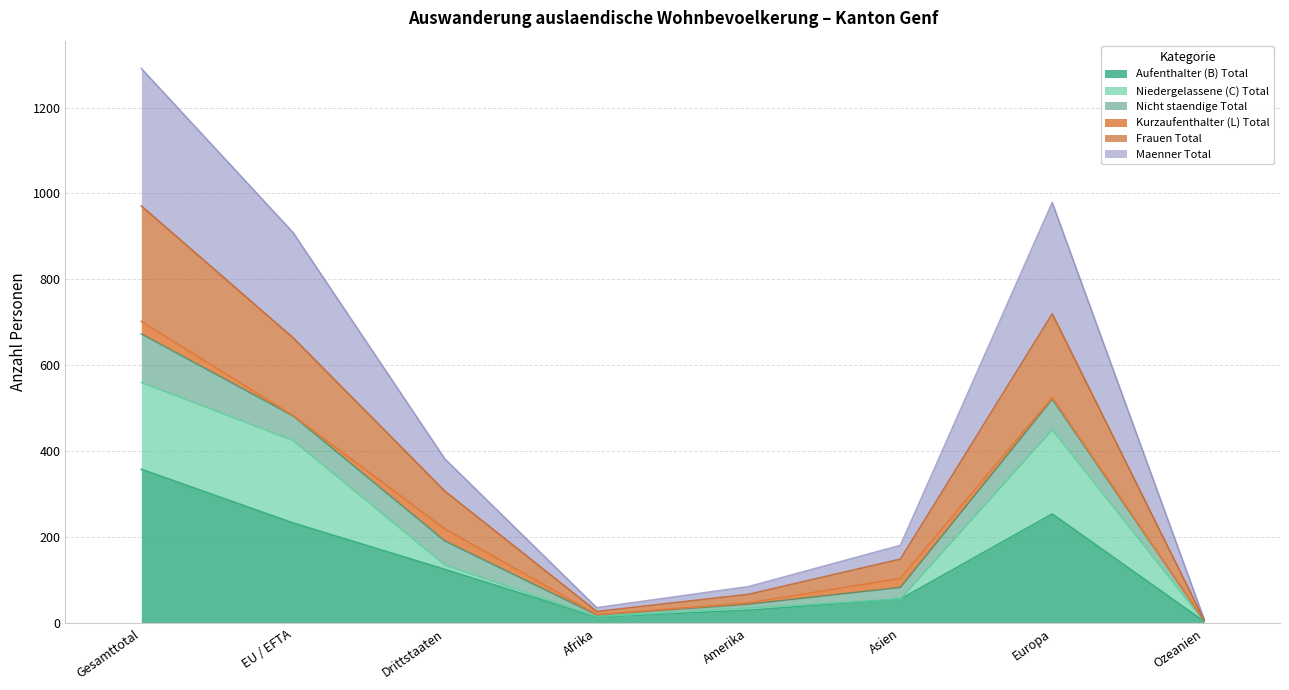

The value of Aufenthalter (B) Total at Gesamttotal is 358. True or false?

True